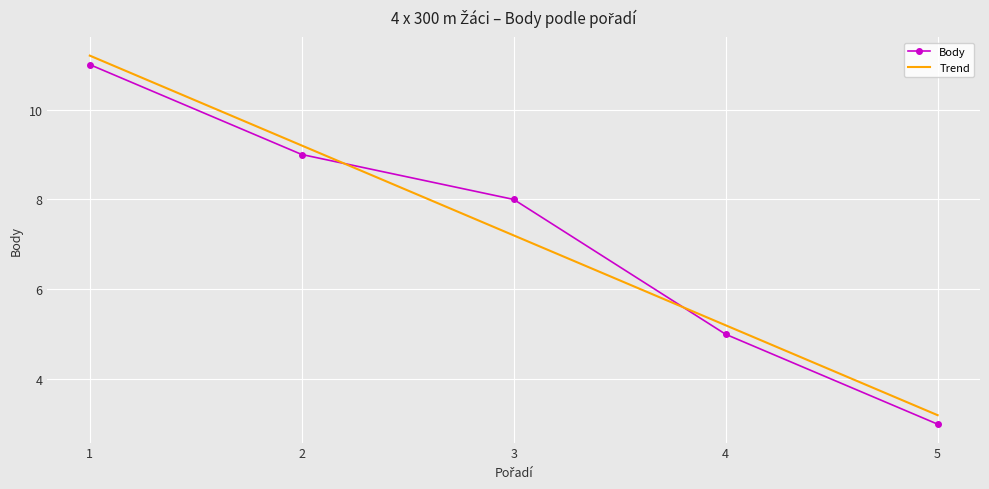

At which category does the chart reach its peak across all series?

1